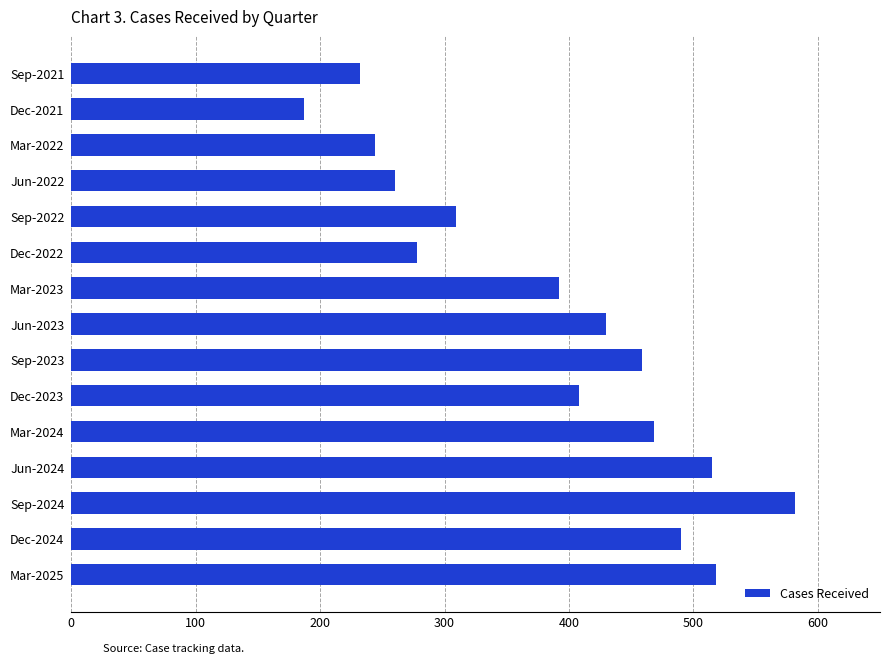

Where is the data nearest to the value 384?

Mar-2023